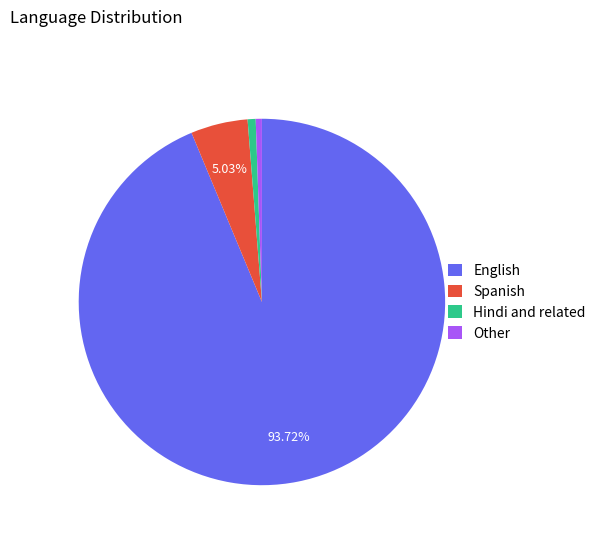

To the nearest percent, what percentage of the pie is English?

94%